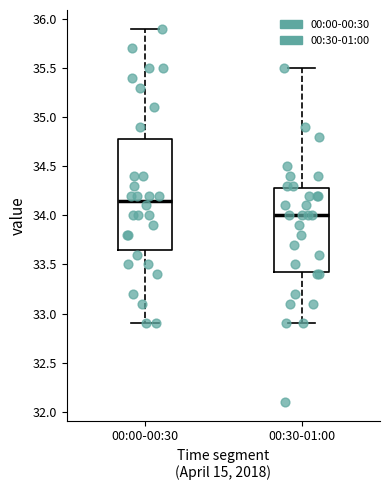

Reading left to right, transcribe this box plot: for each box, give where its median line is, the range the box spans, and where its two whiskers end, as read against the y-axis. The values are not printed on the chart, so give them approximately, as read against the axis.

00:00-00:30: median 34.15, box 33.65 to 34.80, whiskers 32.90 to 35.90
00:30-01:00: median 34.00, box 33.45 to 34.30, whiskers 32.90 to 35.50